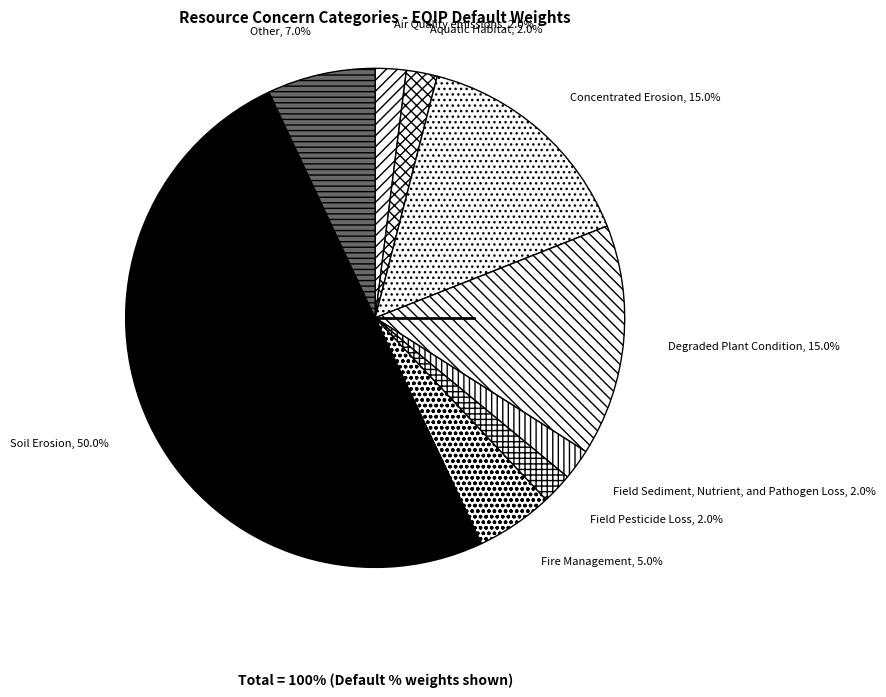

What is the majority slice?

Soil Erosion